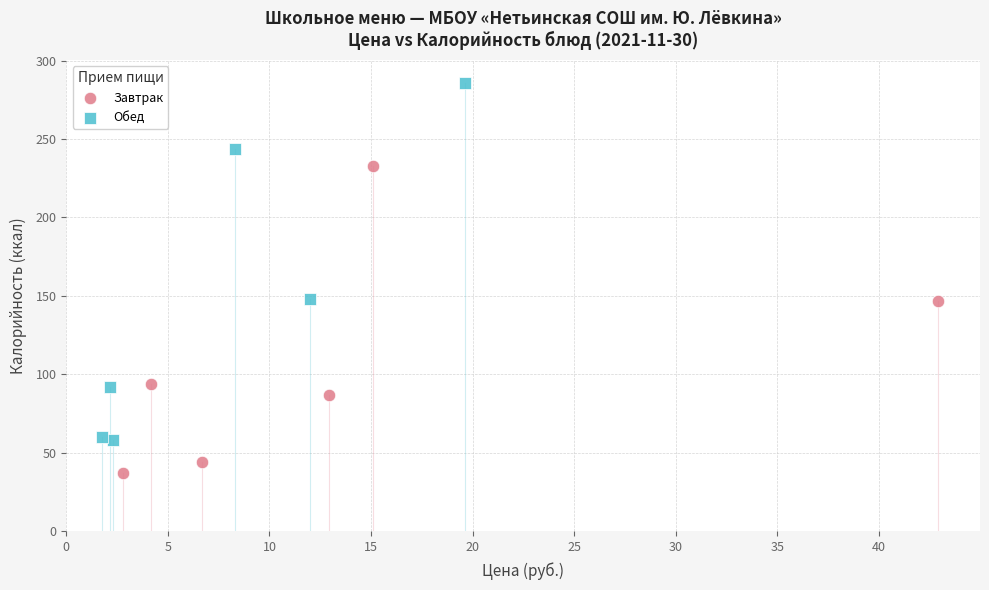

Which series reaches the minimum Y coordinate?

Завтрак